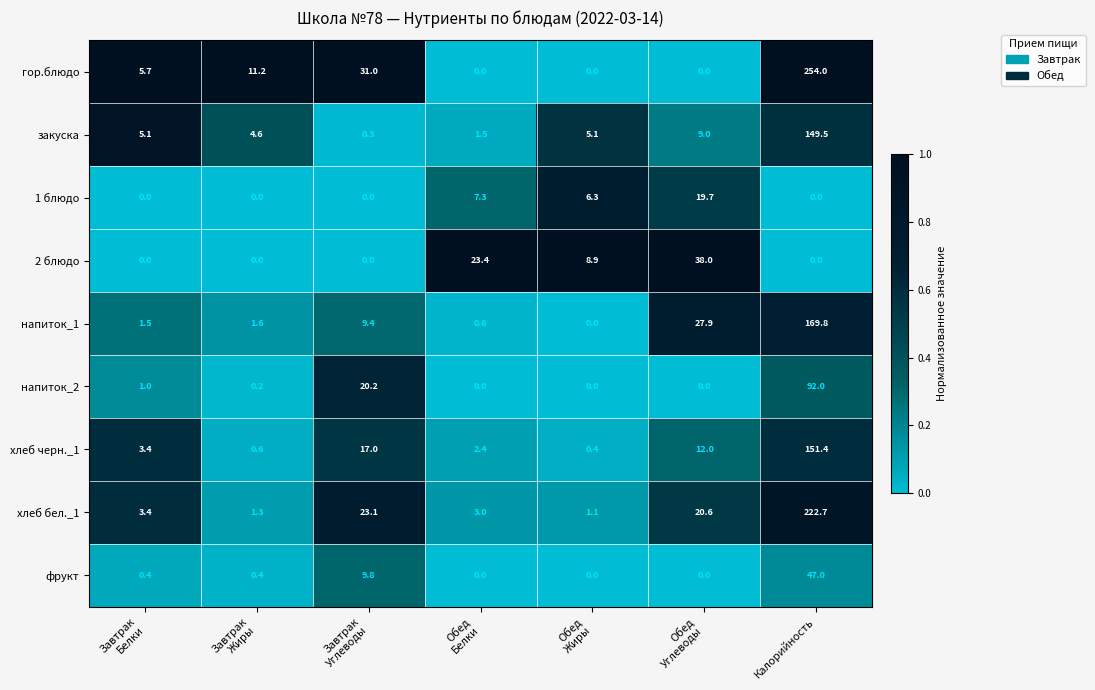

Is it true that хлеб бел._1 equals 59.8 at Калорийность?

False